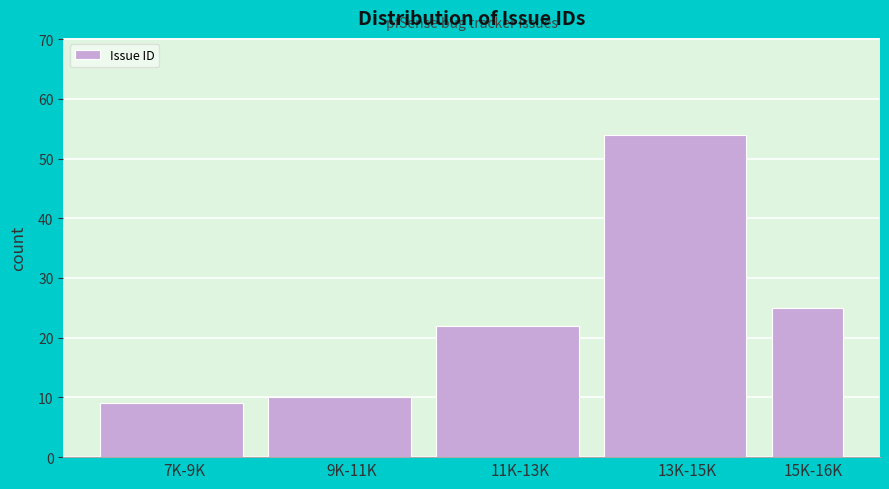

Reading left to right, list all the values displayed in this chart.

9	10	22	54	25